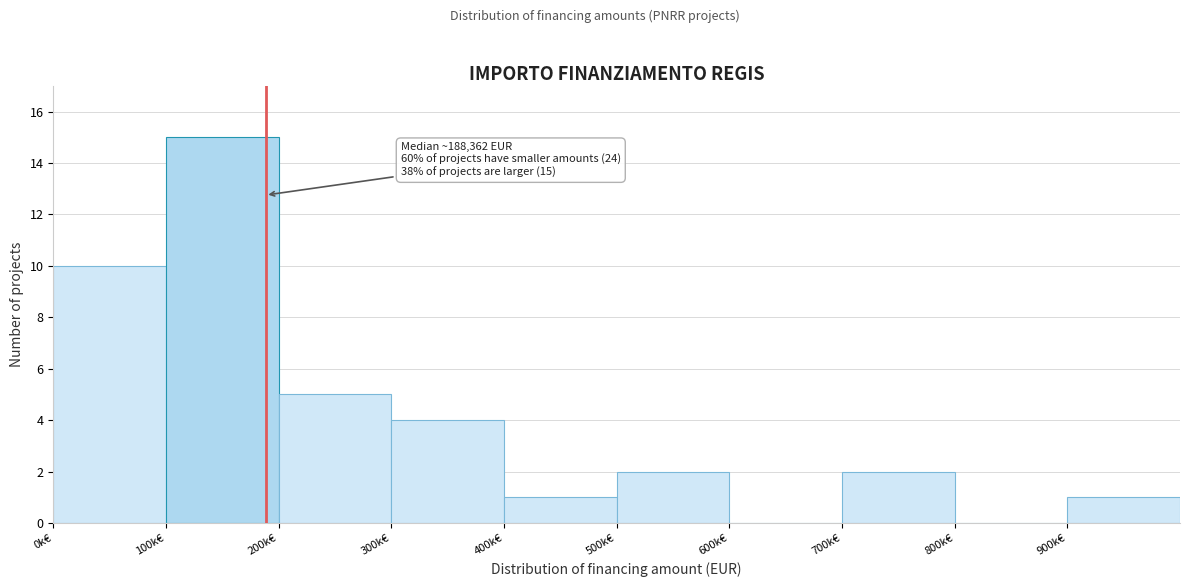

Reading left to right, transcribe all the data shown in this chart.

0k€=10	100k€=15	200k€=5	300k€=4	400k€=1	500k€=2	600k€=0	700k€=2	800k€=0	900k€=1